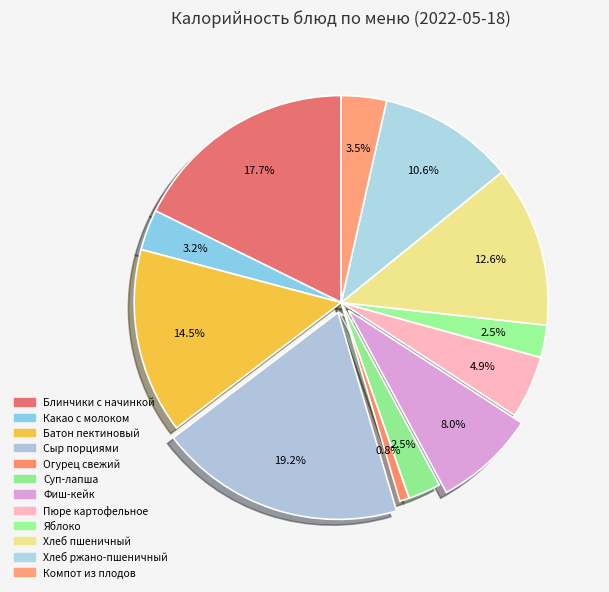

What is the ratio of the value at Фиш-кейк to the value at Суп-лапша?

3.1